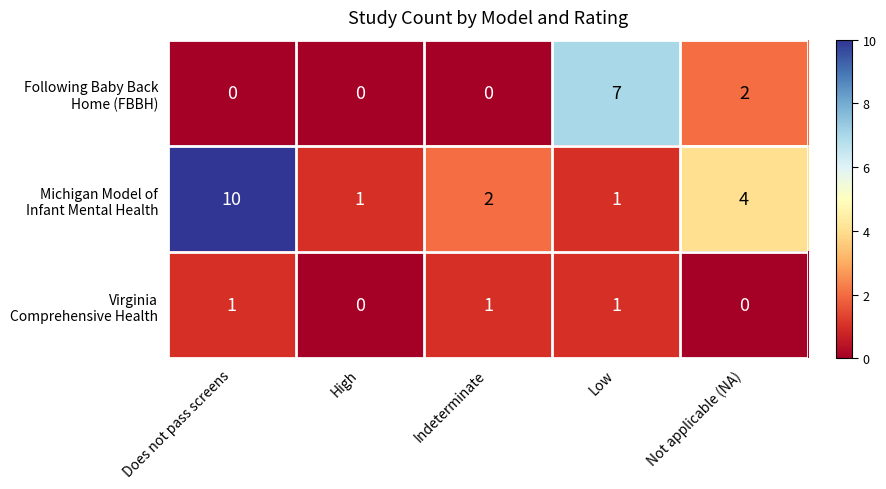

Which label corresponds to the largest value in the chart?

Does not pass screens